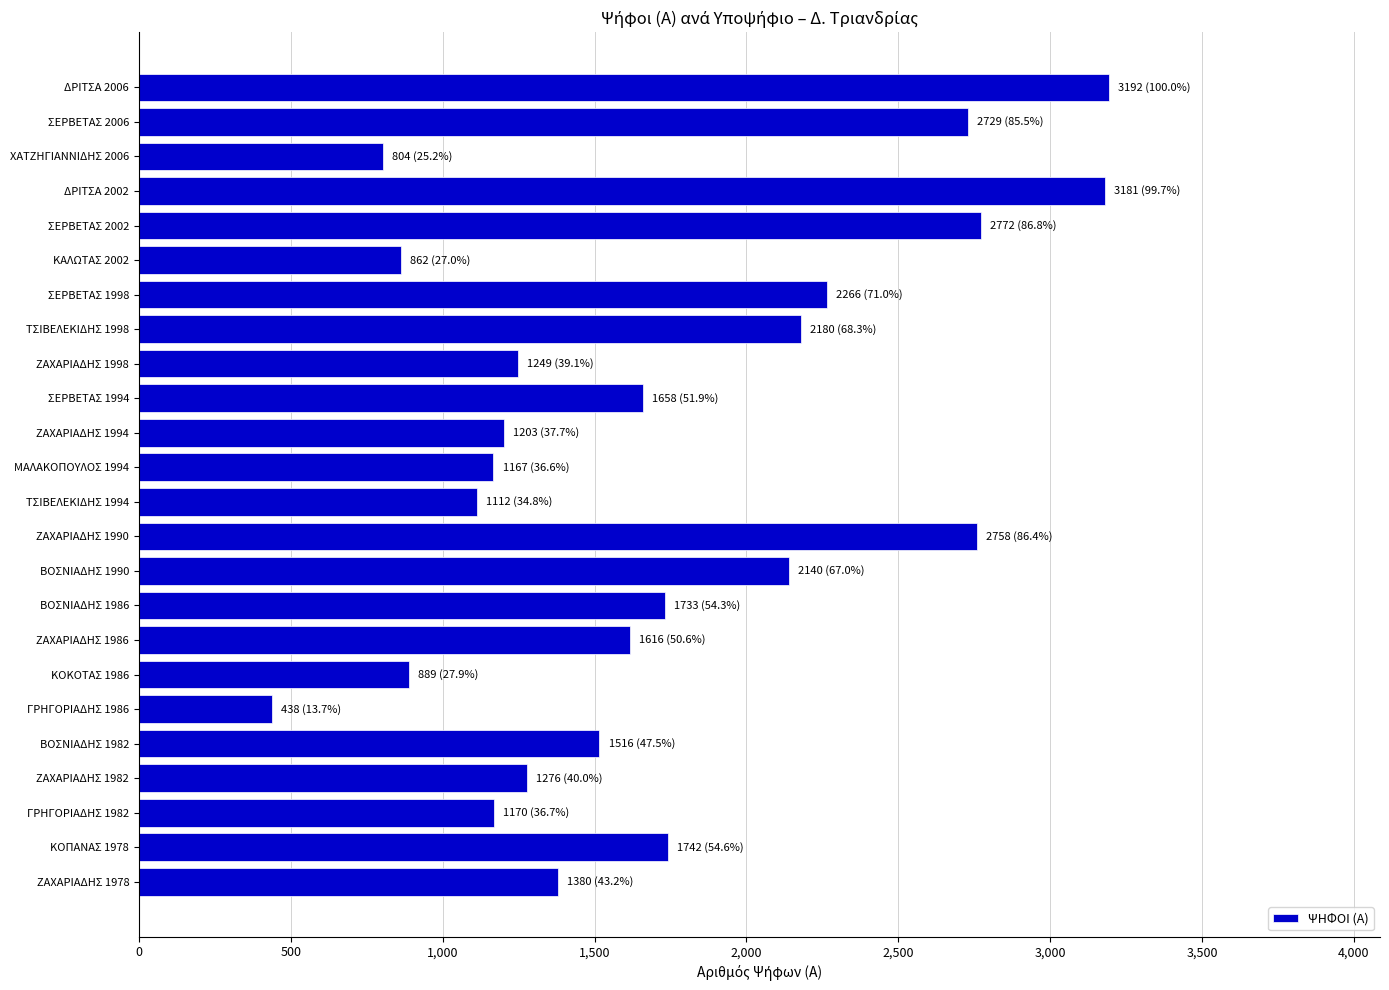

The chart shows a value of 1658 at ΣΕΡΒΕΤΑΣ 1994. True or false?

True